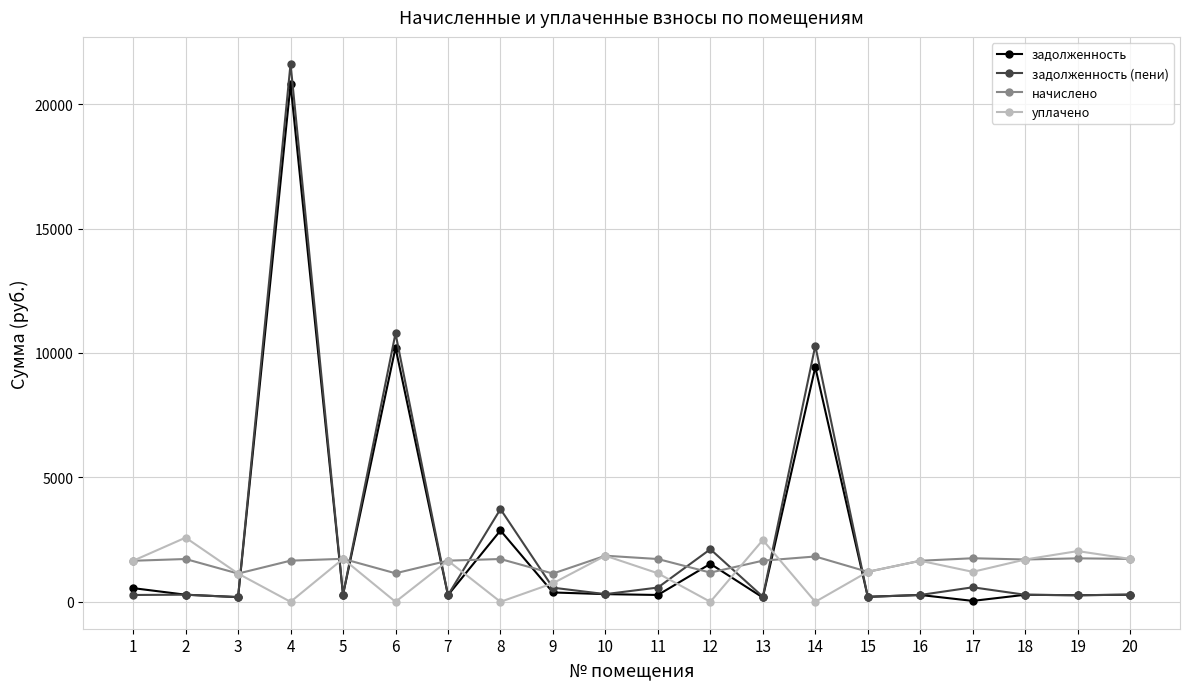

Which series has the largest total across all categories?

задолженность (пени)